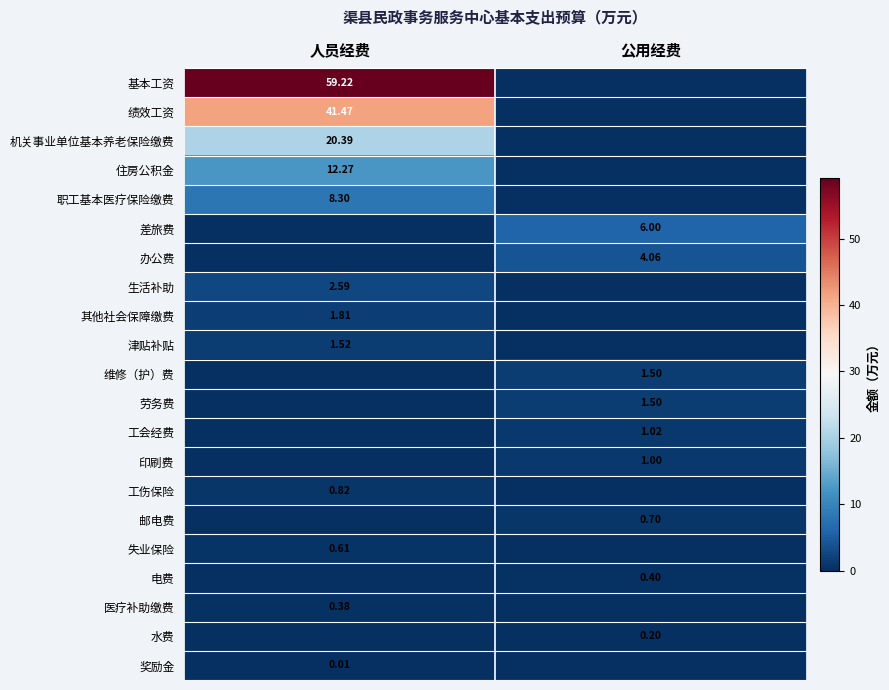

Which series has the largest total across all categories?

基本工资